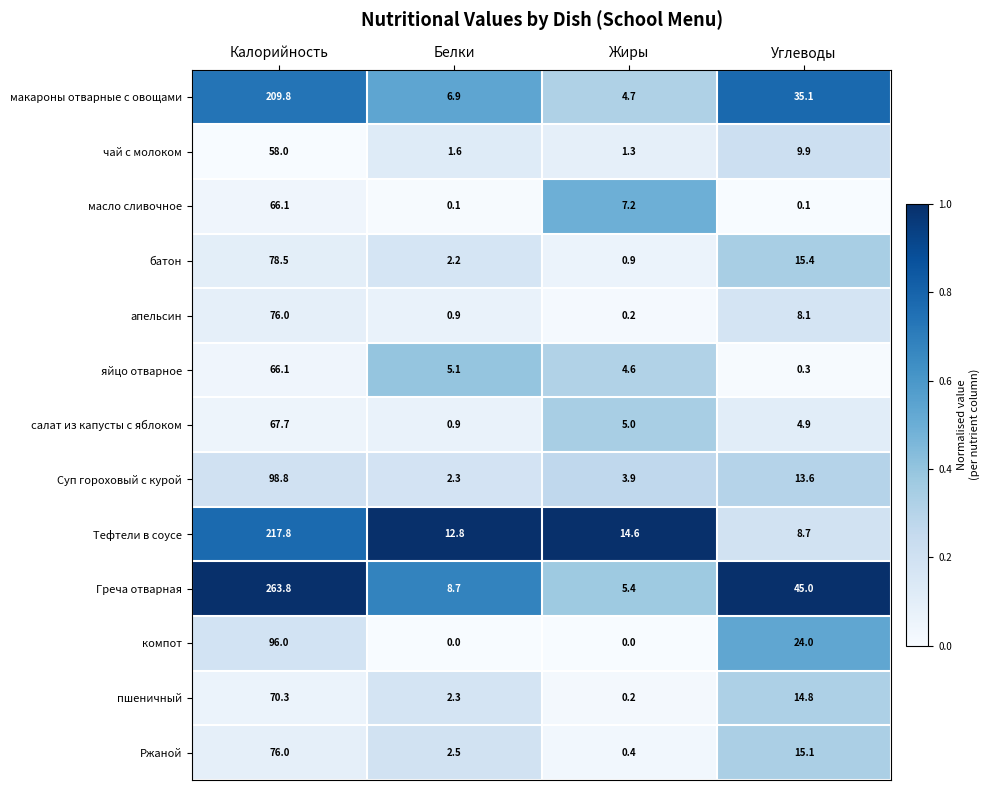

At how many categories does at least one series exceed 0?

4